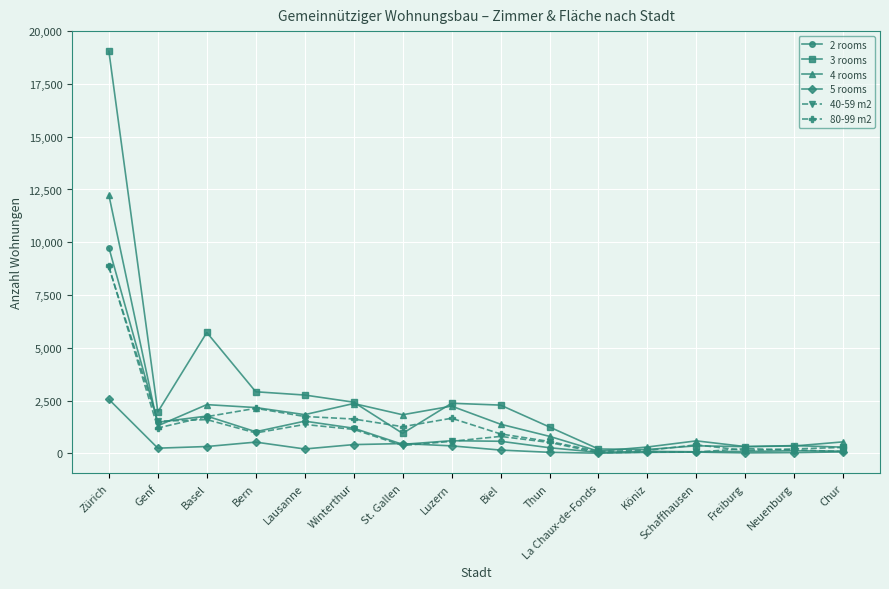

What is the average value of the 80-99 m2 series?

1435